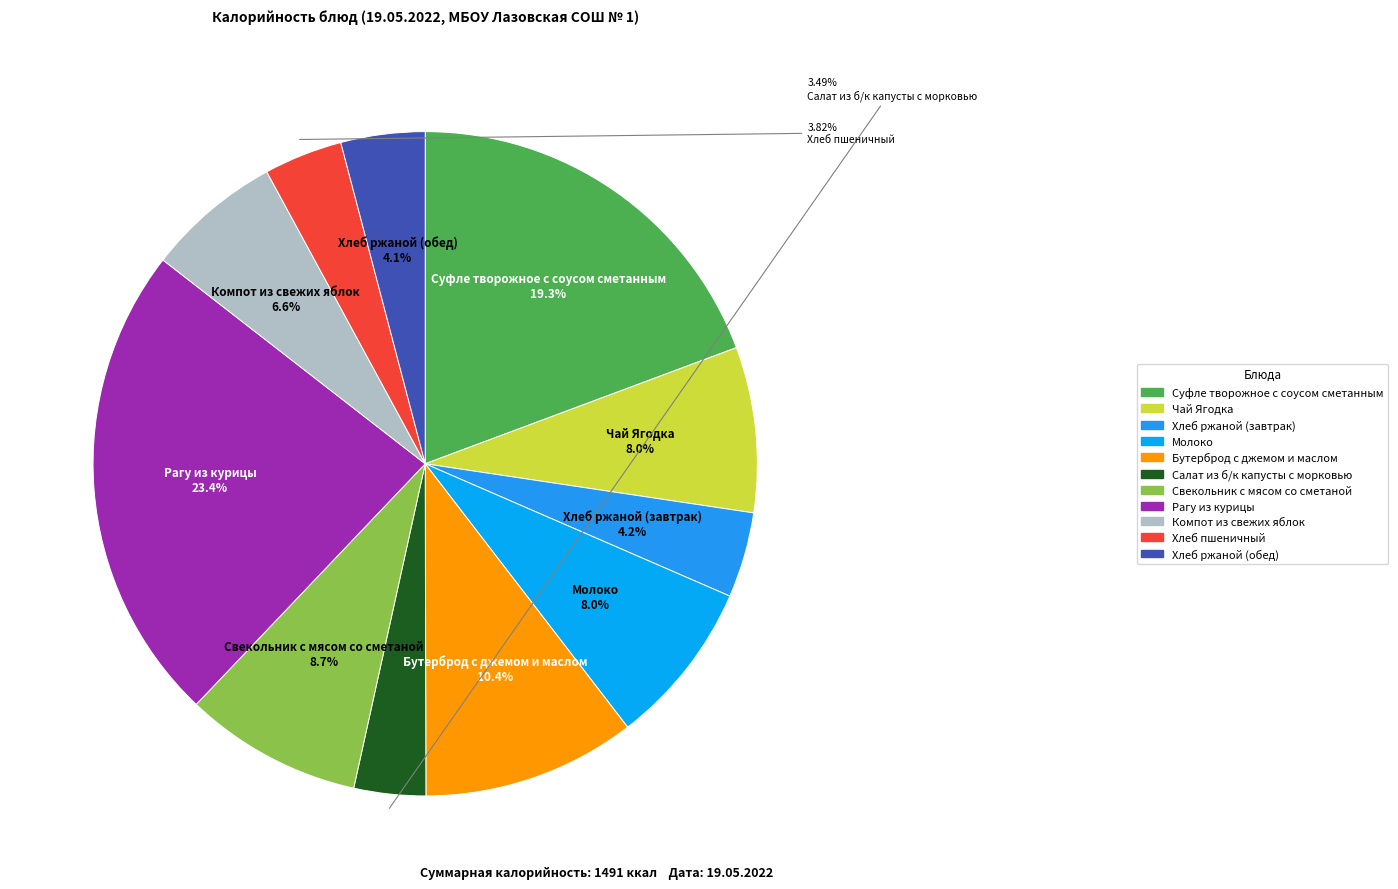

How many segments does this pie chart have?

11